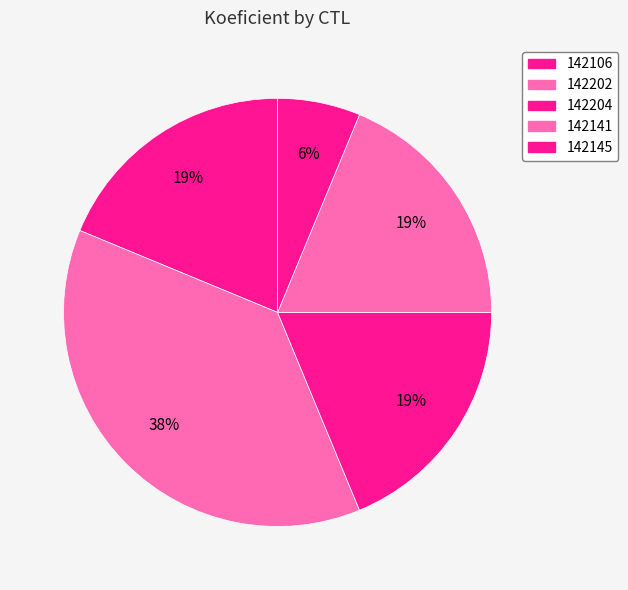

Count the number of slices in the pie.

5